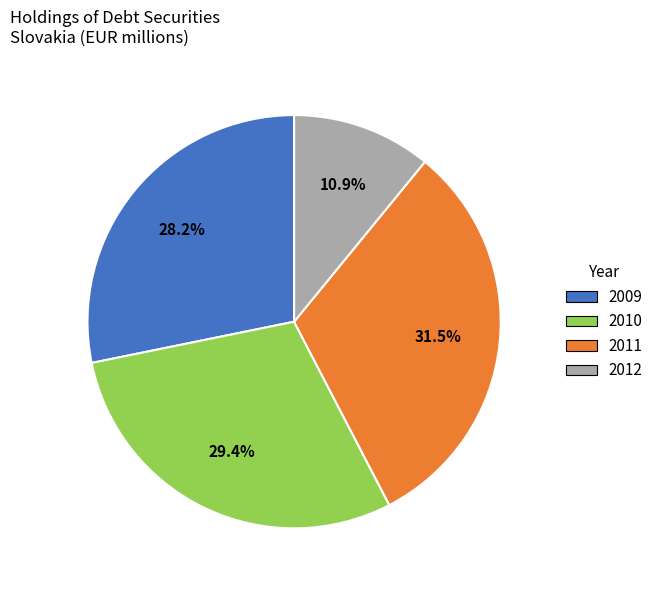

How much of the chart is everything except 2011?

68.5%